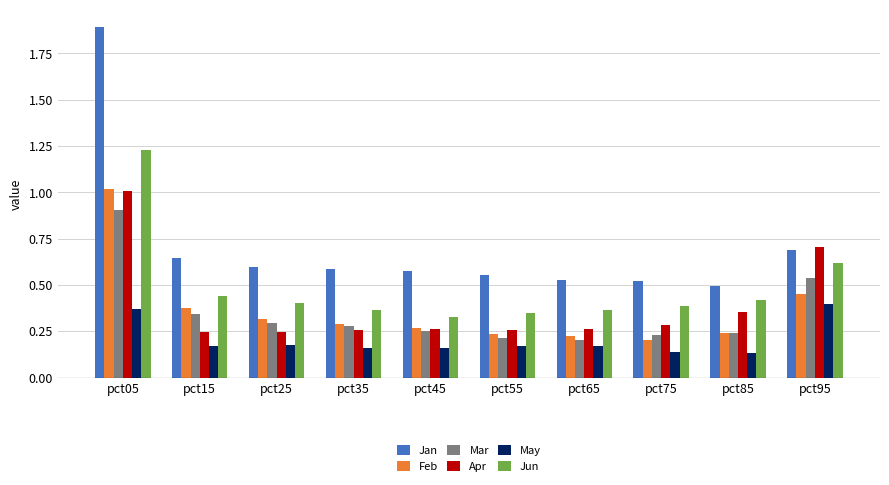

What is the greatest value displayed?

1.9